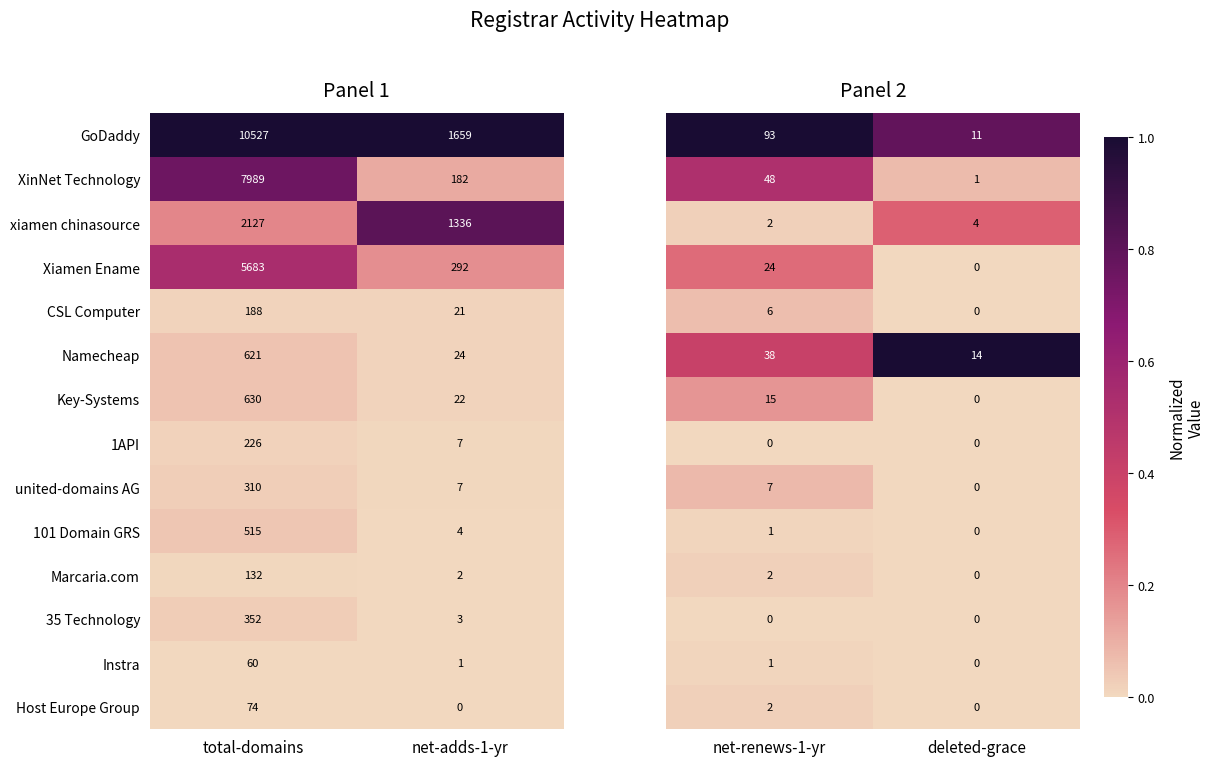

True or false: Xiamen Ename has a value of 292 at net-adds-1-yr.

True